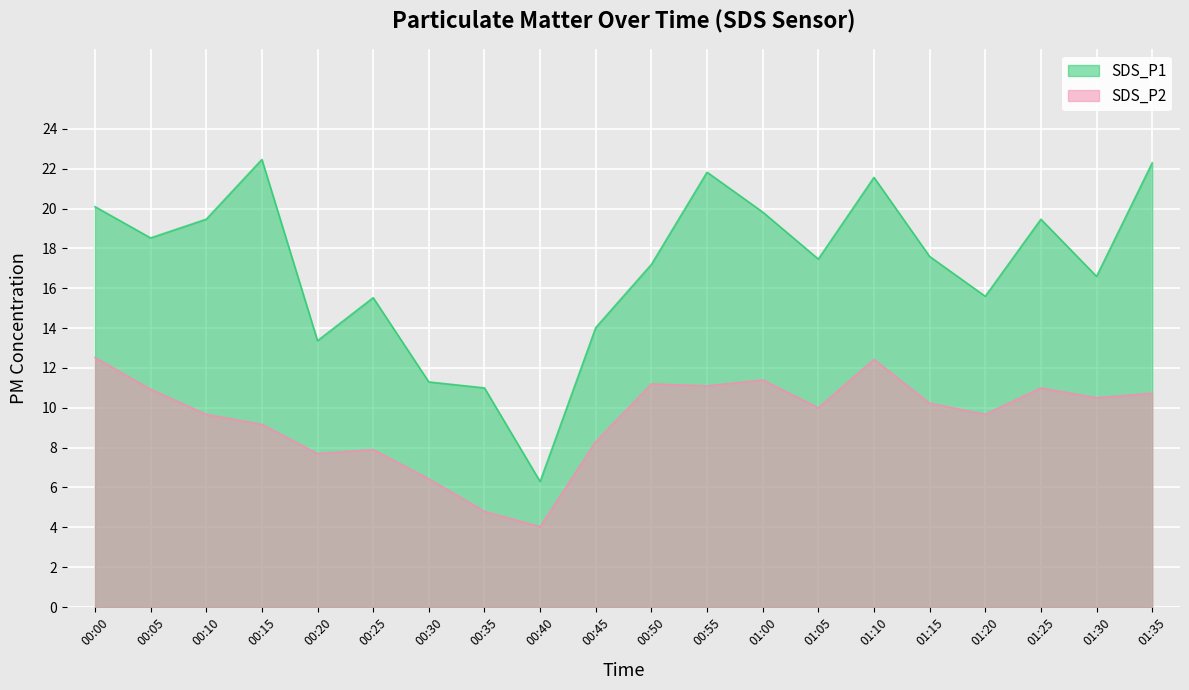

At how many categories does at least one series exceed 12?

17